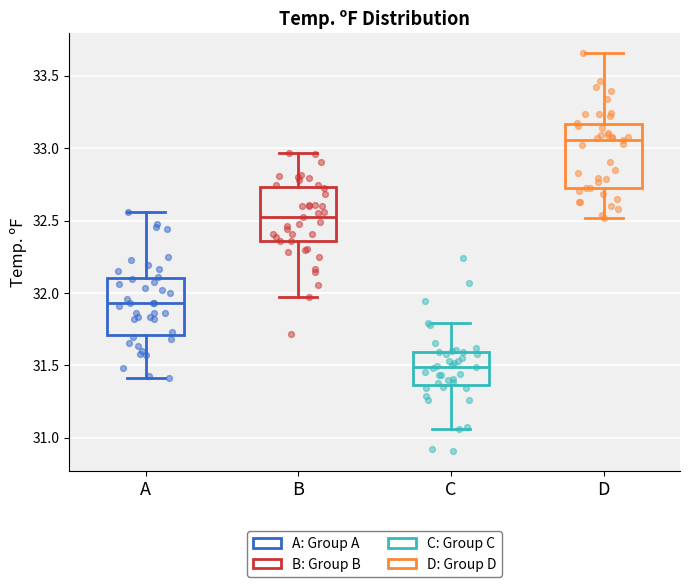

Where does the median line of the box for A sit on the y-axis? The values are not printed on the chart, so give them approximately, as read against the axis.

31.95